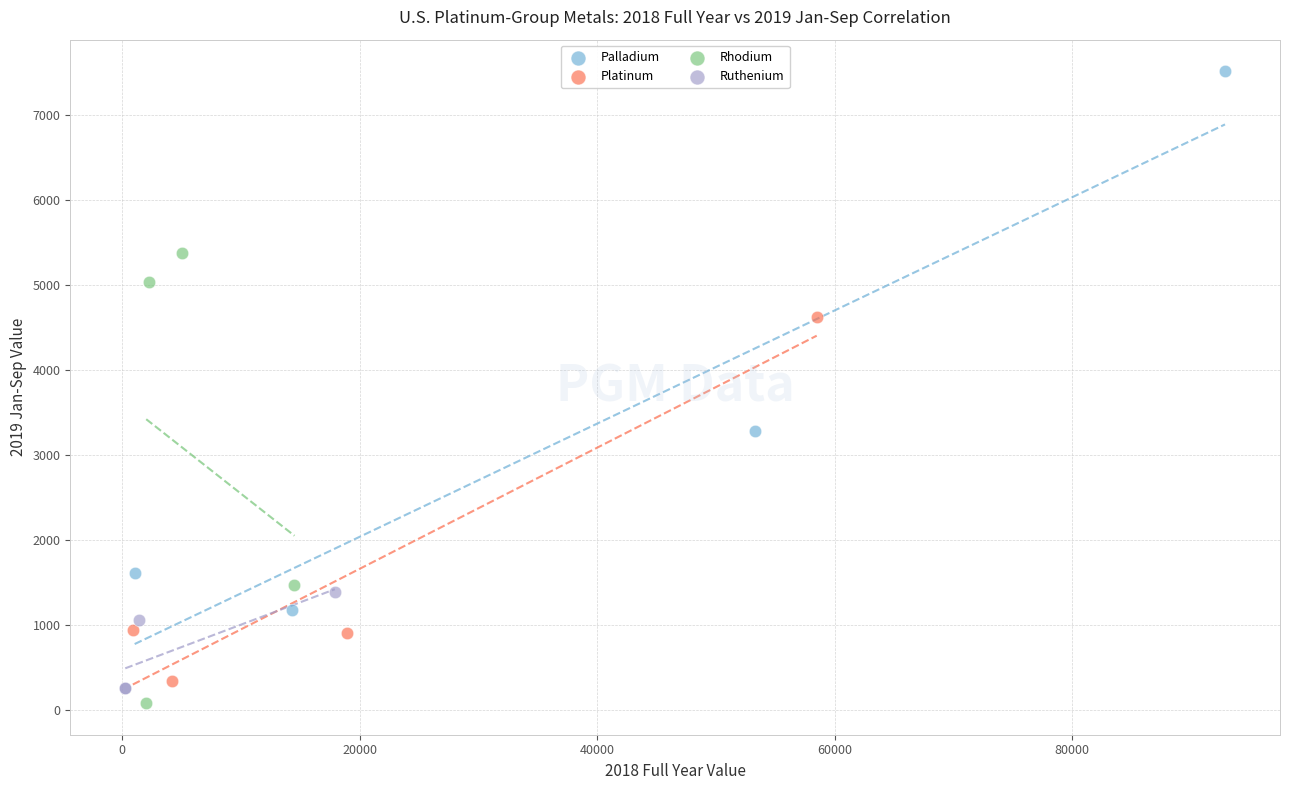

Which series has the largest Y range (max minus min)?

Palladium